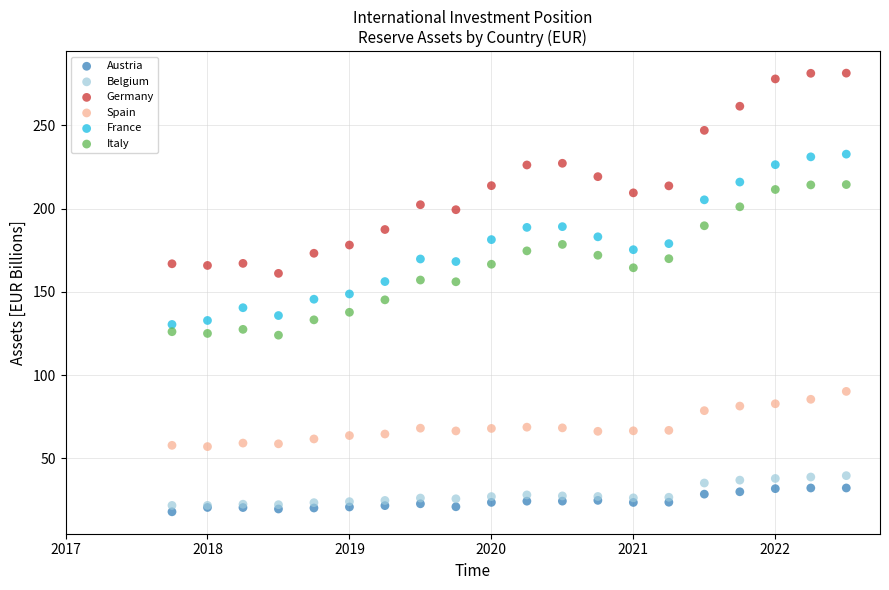

Which series reaches the maximum Y coordinate?

Germany